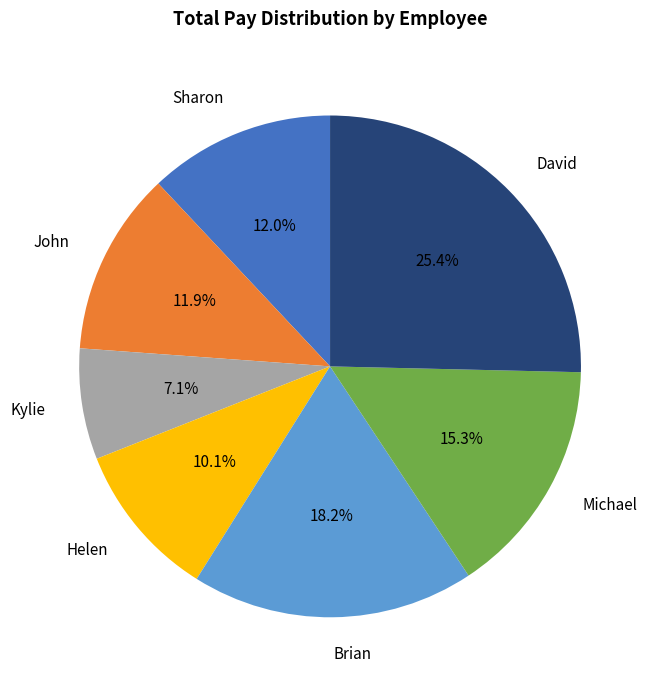

Does any single category account for the majority?

No